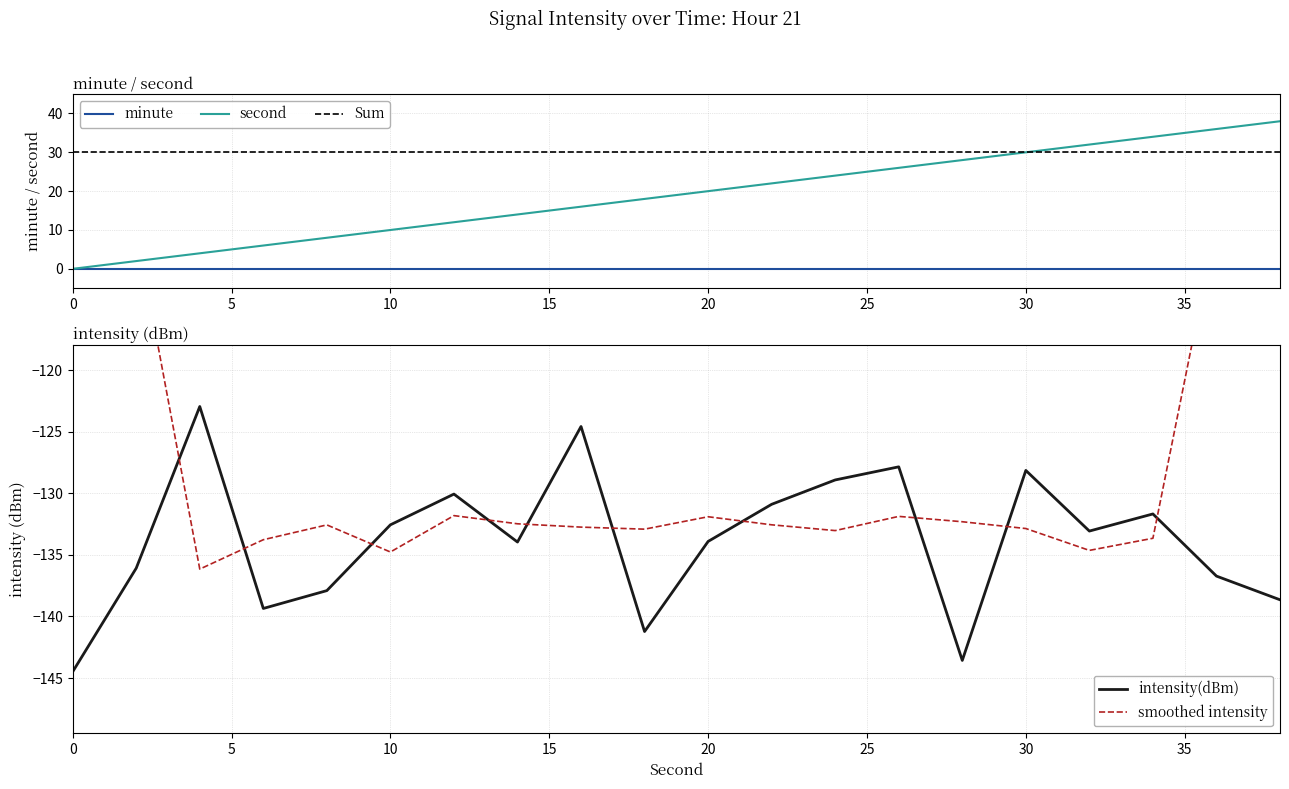

What is the difference between the intensity(dBm) values at 22 and 4?

7.9